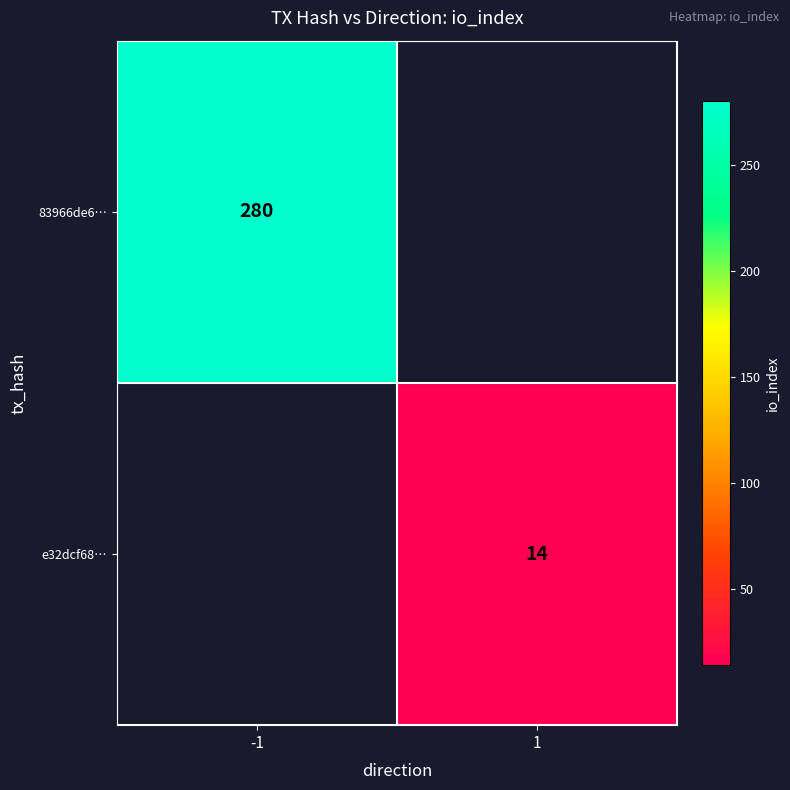

The e32dcf68… series shows 4 at 1. True or false?

False